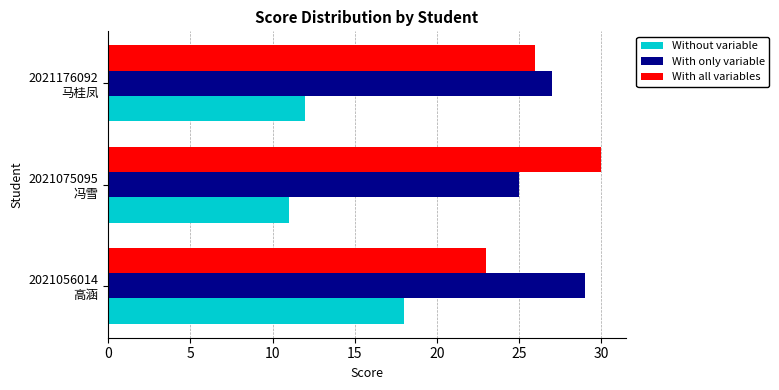

At how many categories does at least one series exceed 15?

3